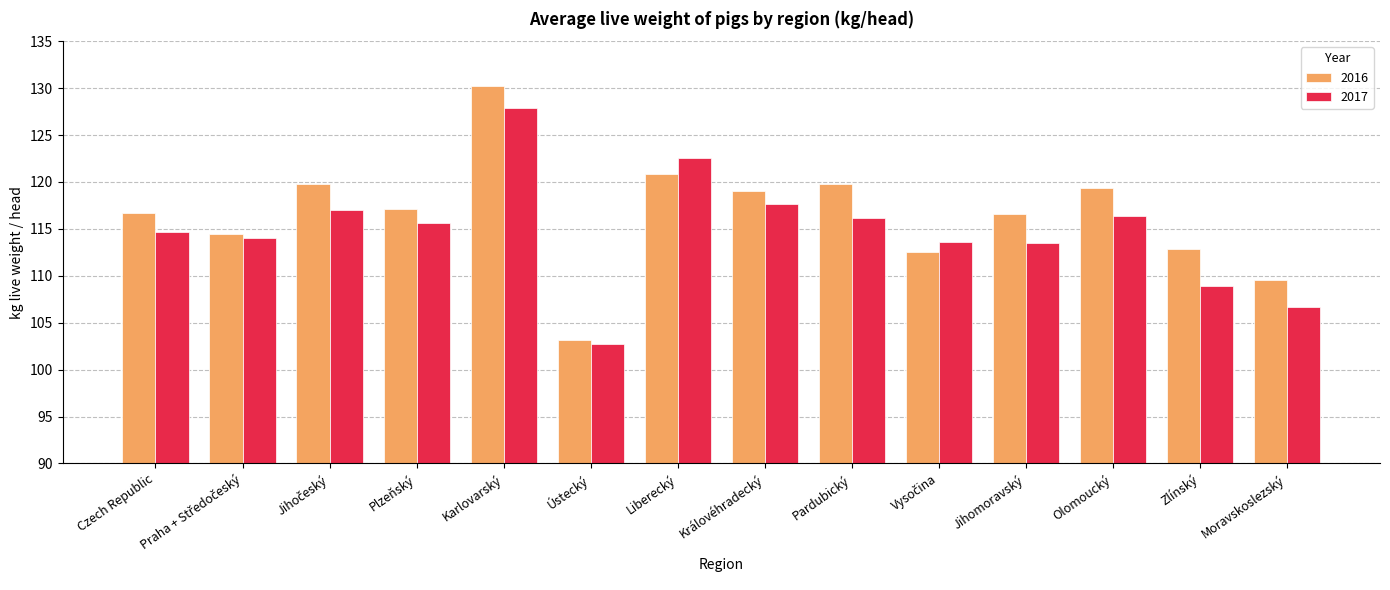

How many bars are there in each group?

2